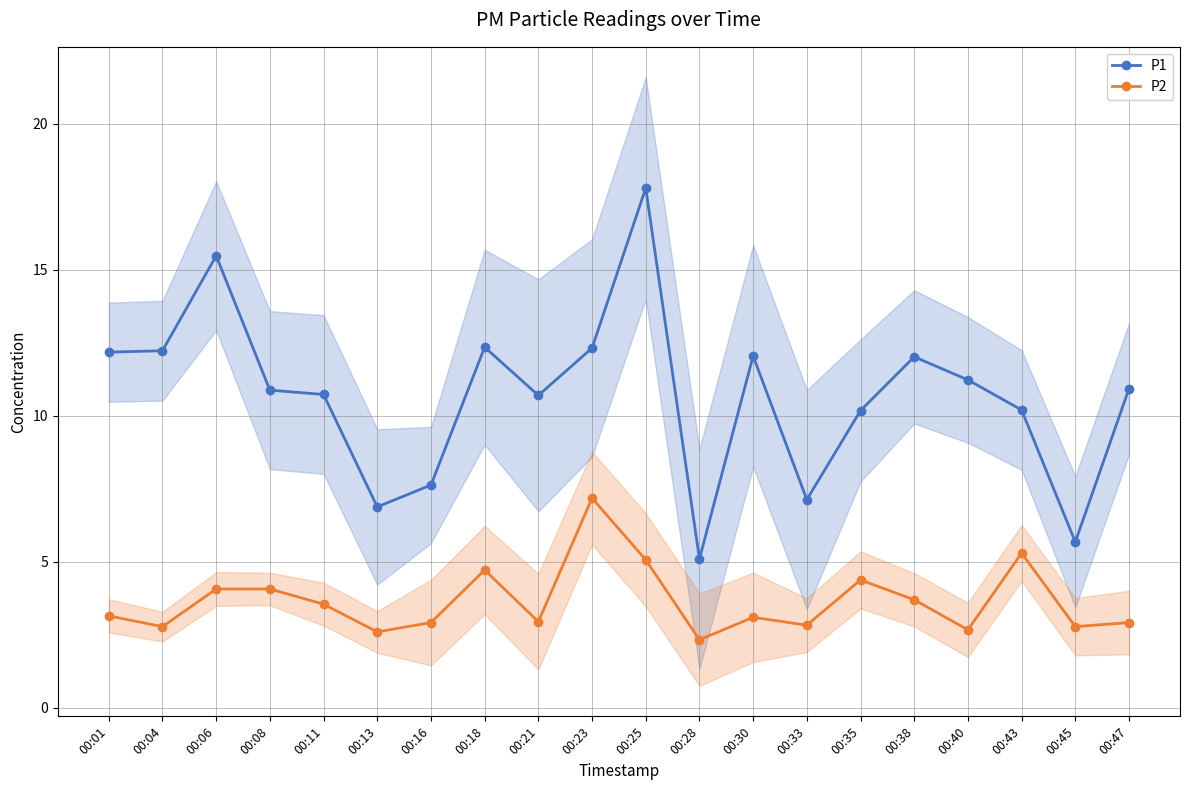

What is the sum of the P2 values at 00:45 and 00:38?

6.5